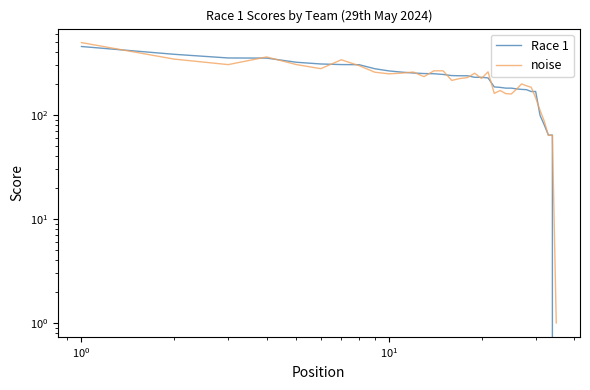

Where is noise nearest to the value 248?

9